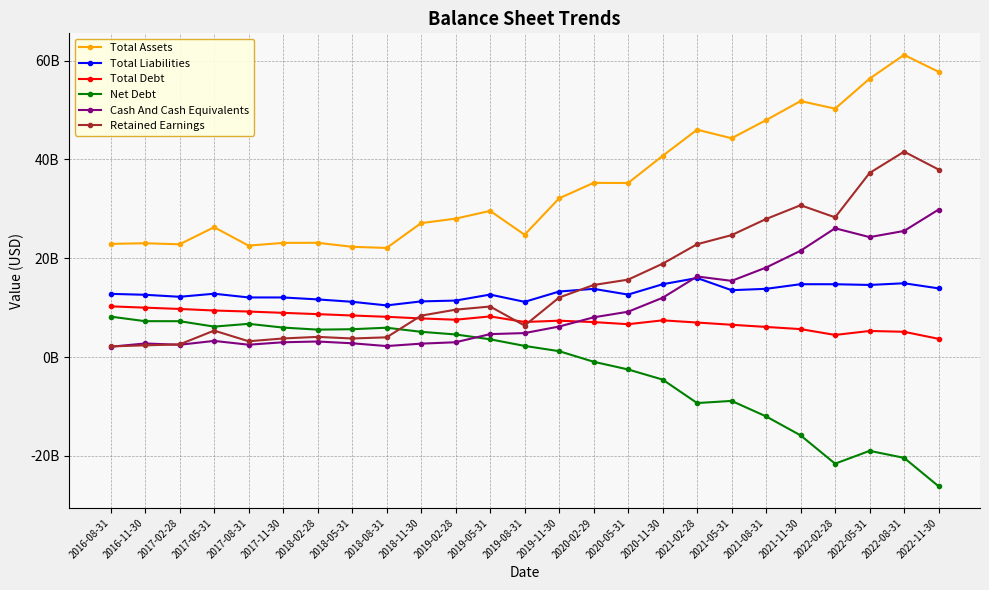

True or false: Total Debt has a value of 4422383484 at 2016-11-30.

False